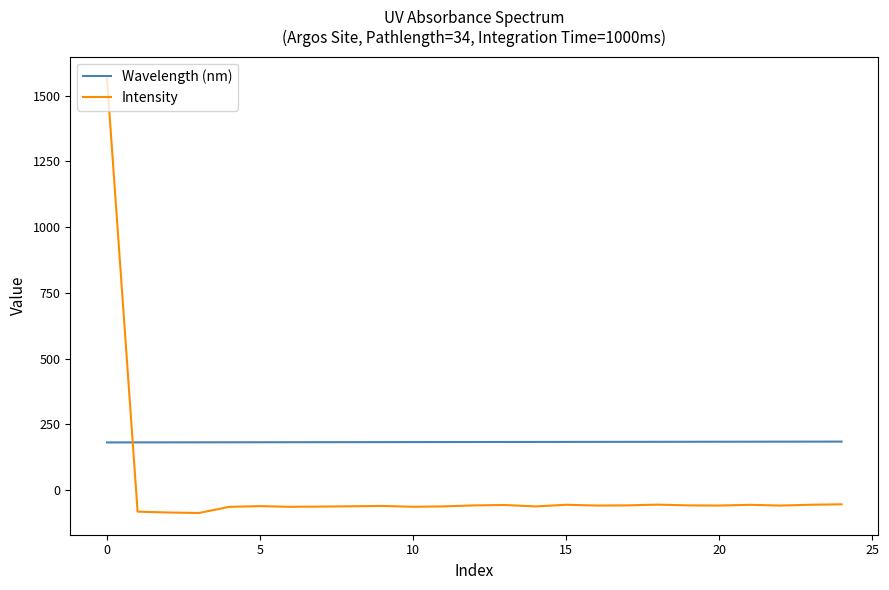

Count the number of categories in the chart.

25